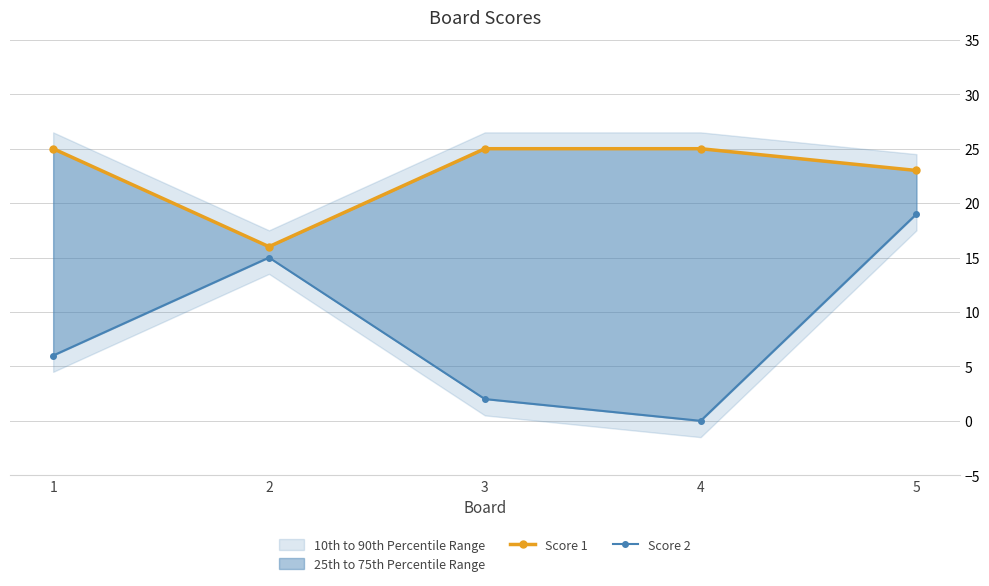

Which series has the widest spread of values?

Score 2